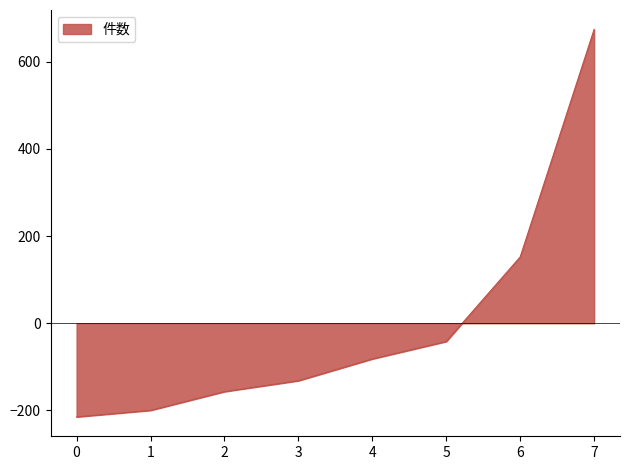

Is it true that the value at 2 is -156.8?

True